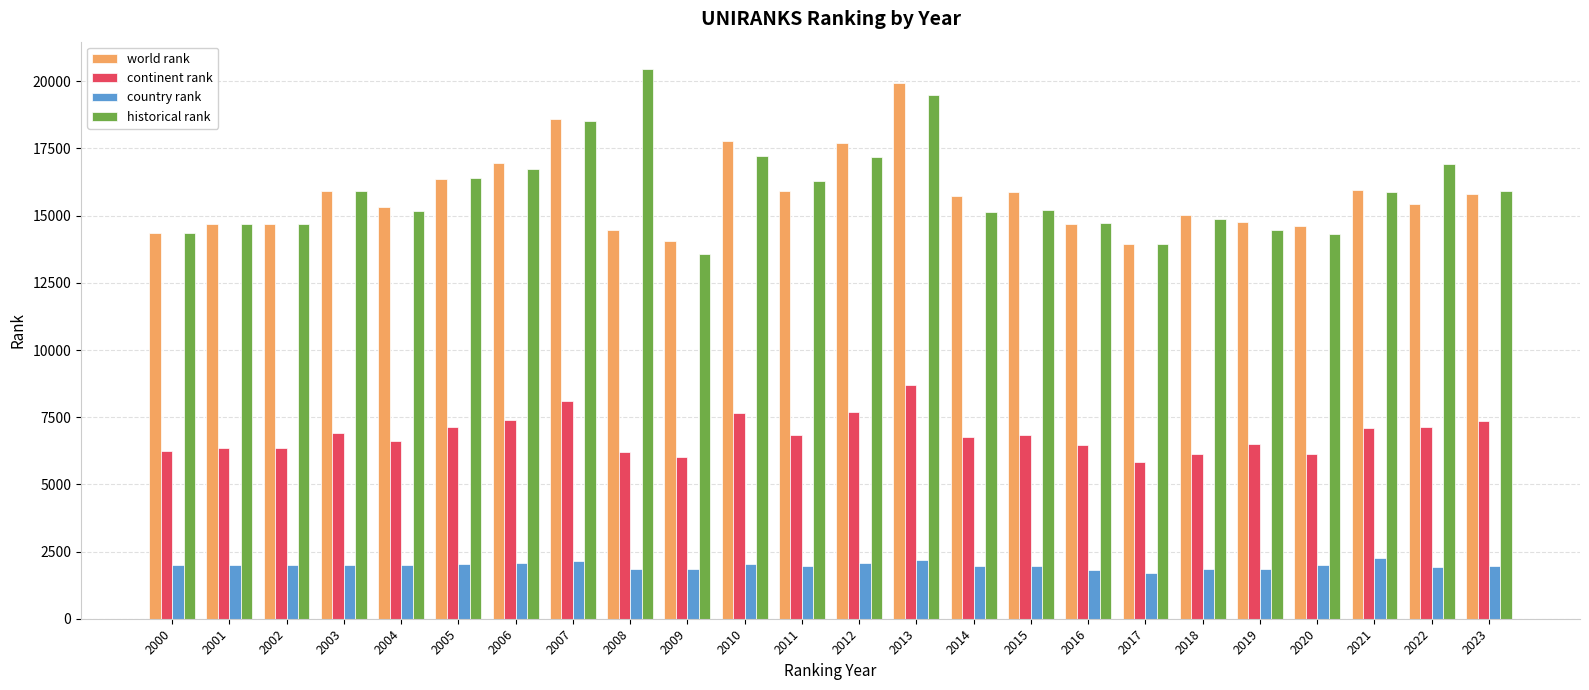

Is the value of world rank at 2020 greater than the value of country rank at 2001?

Yes